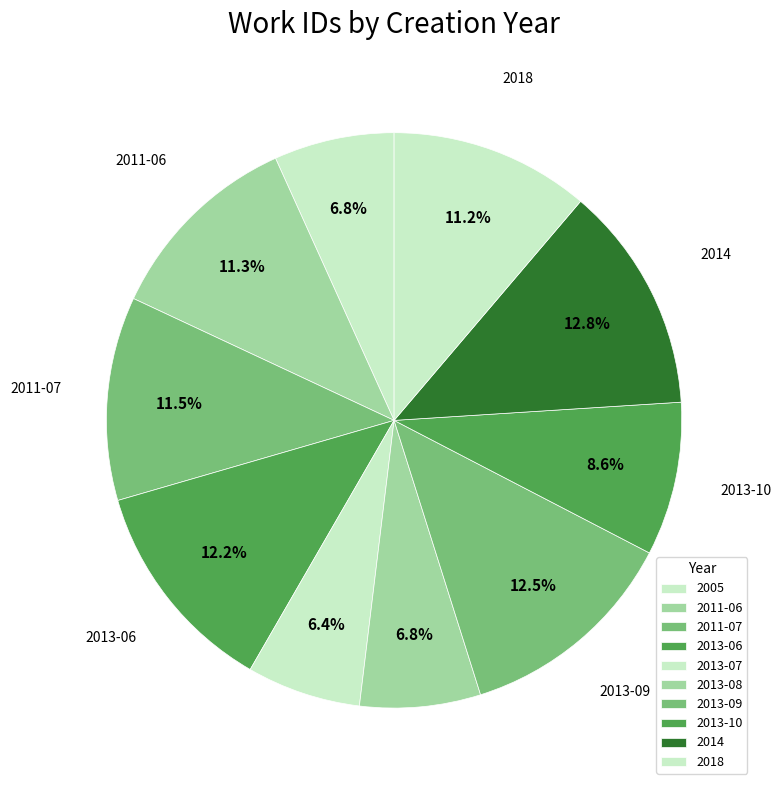

The 2014 slice represents 13% of the pie. True or false?

True